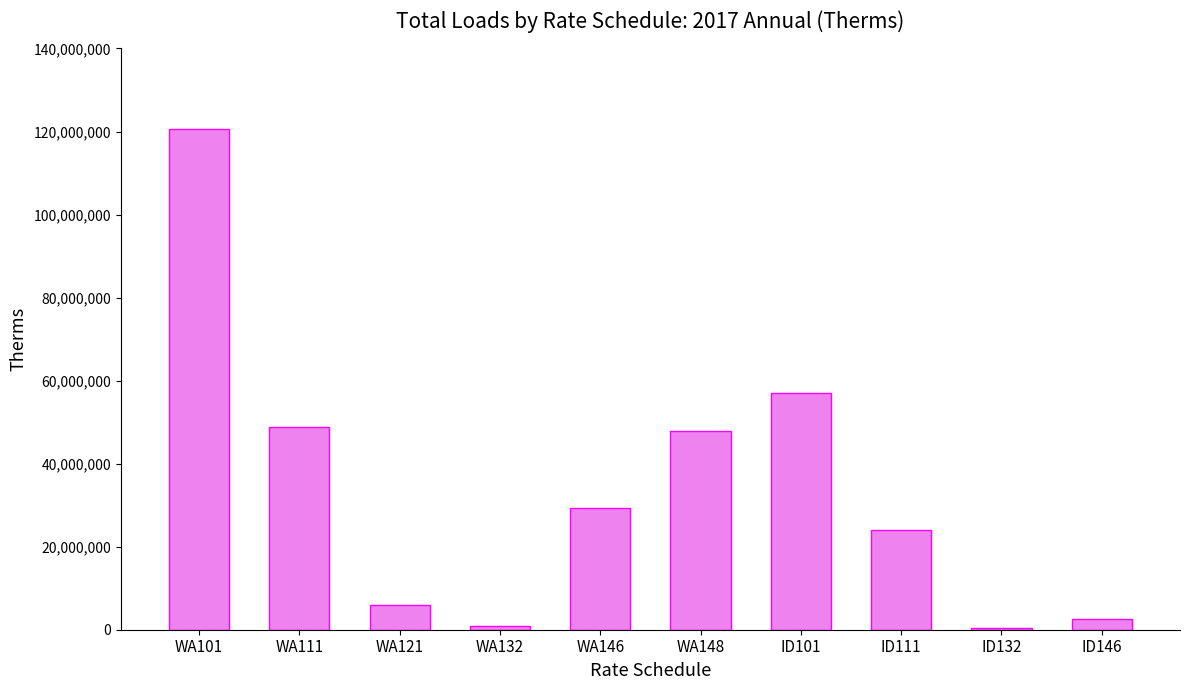

What is the sum of the values at ID111 and WA111?

72888614.1